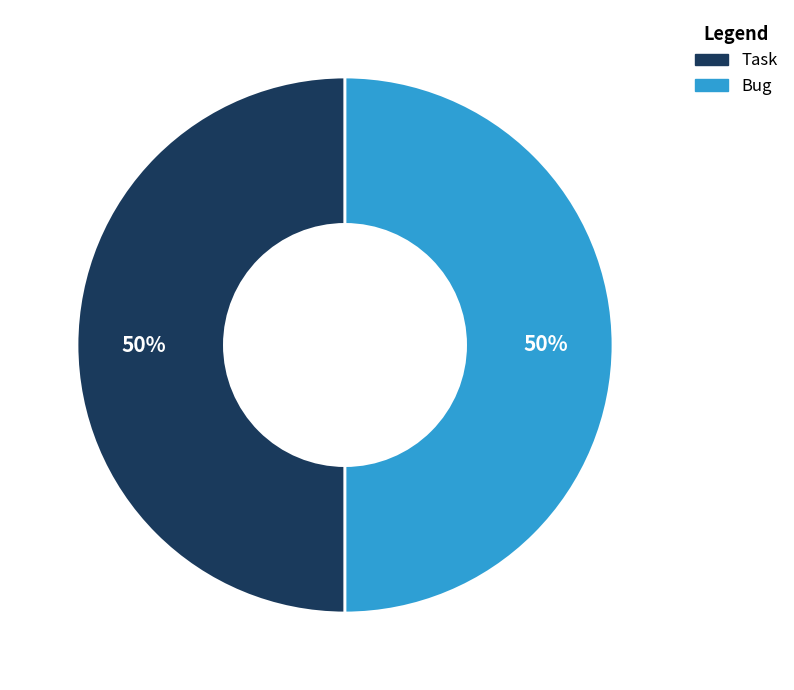

How many slices are in this pie chart?

2